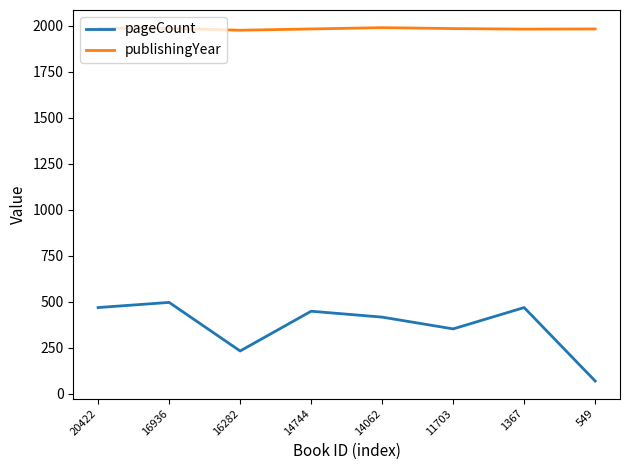

True or false: pageCount and publishingYear intersect in this chart.

False